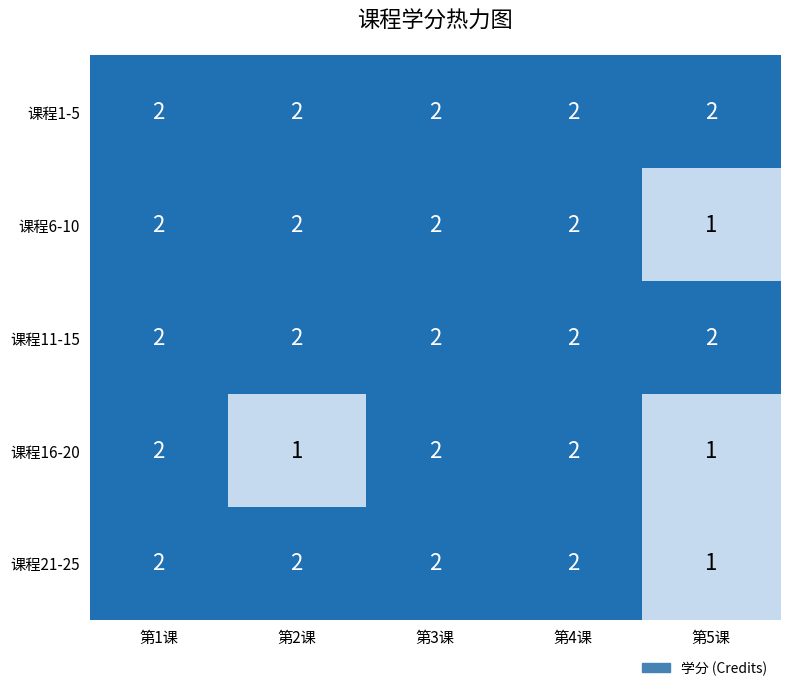

What is the greatest value displayed?

2